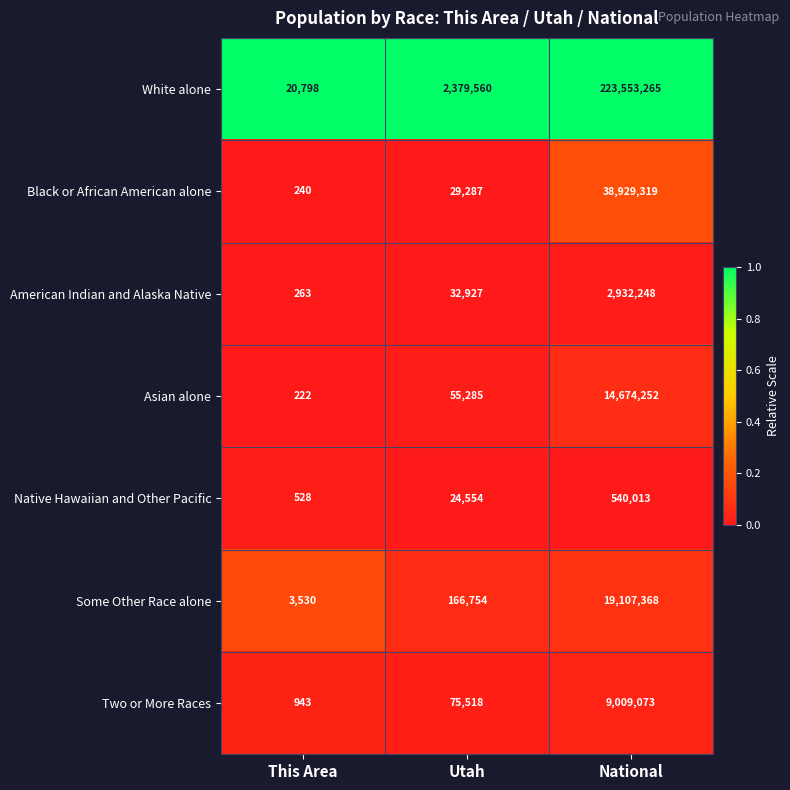

Reading left to right, extract all data points from this chart.

White alone: 20798	2379560	223553265
Black or African American alone: 240	29287	38929319
American Indian and Alaska Native: 263	32927	2932248
Asian alone: 222	55285	14674252
Native Hawaiian and Other Pacific: 528	24554	540013
Some Other Race alone: 3530	166754	19107368
Two or More Races: 943	75518	9009073